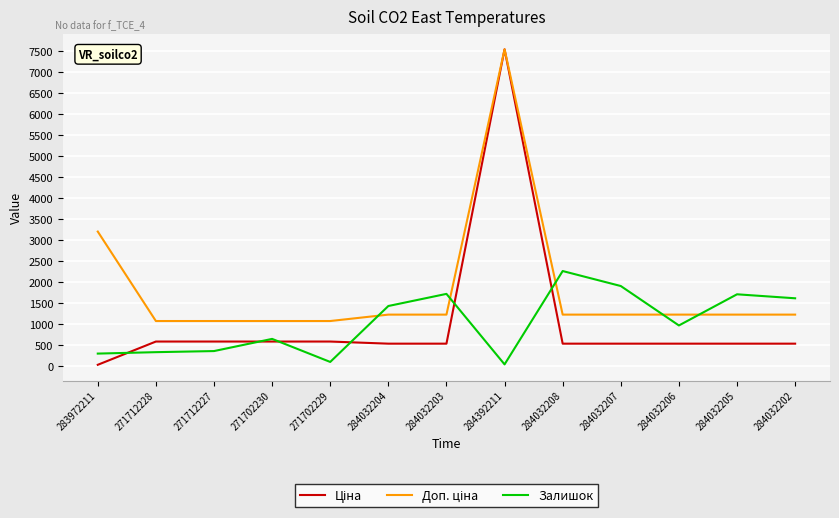

The value of Залишок at 271712227 is 359.0. True or false?

True